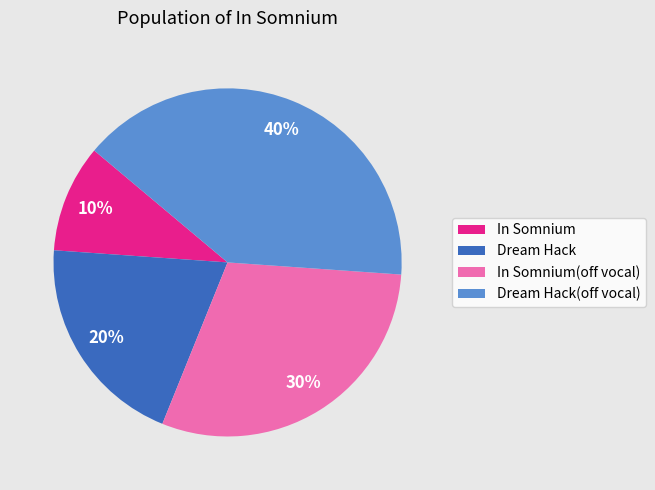

Between In Somnium and Dream Hack(off vocal), which is larger?

Dream Hack(off vocal)